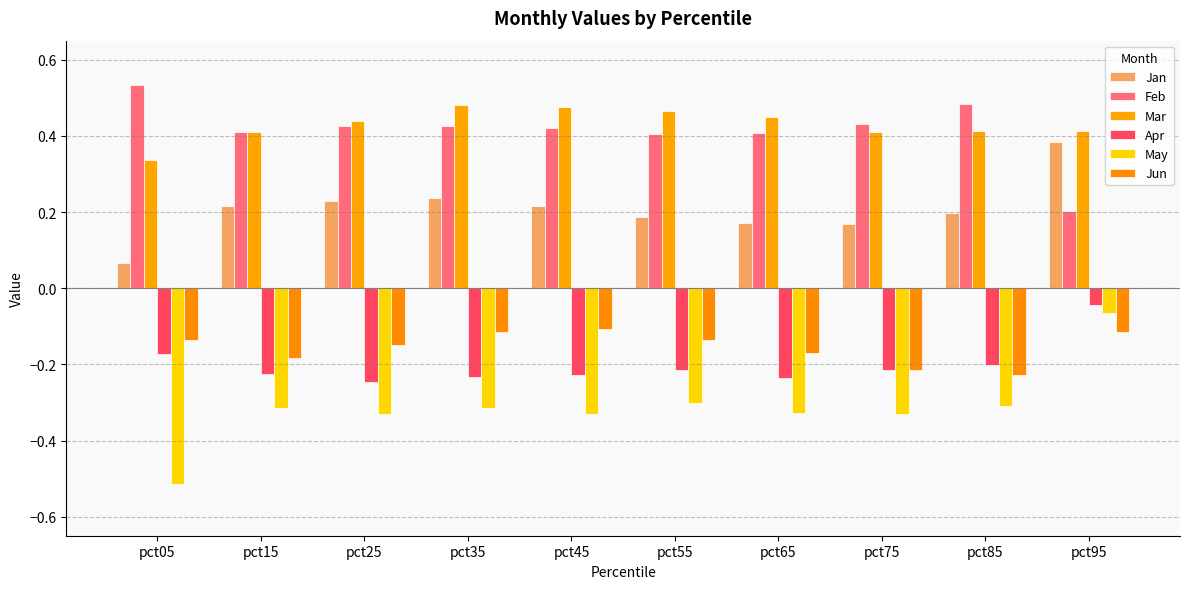

True or false: May has a value of -0.2 at pct15.

False